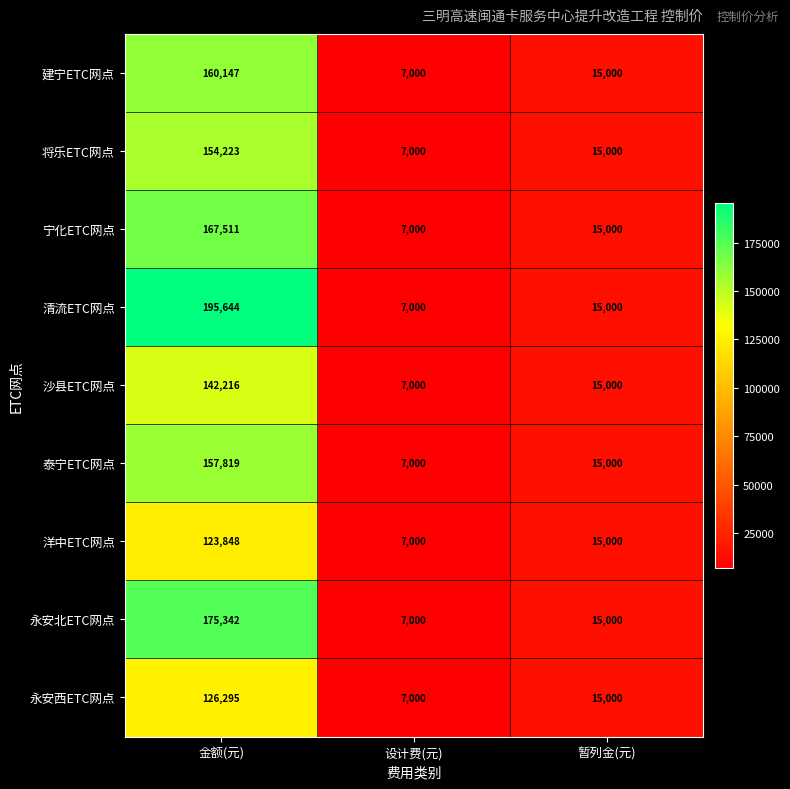

True or false: 清流ETC网点 has a value of 195644 at 金额(元).

True